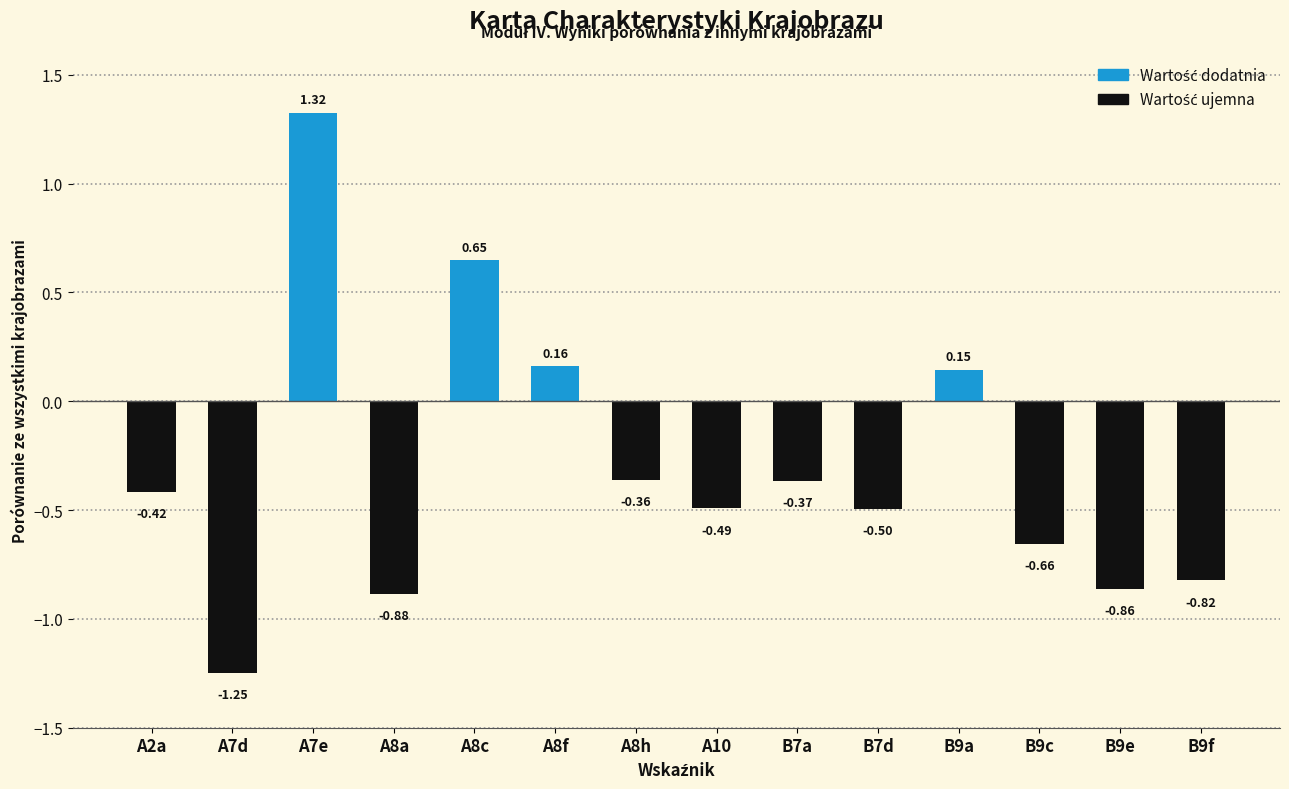

What is the difference between the maximum and second lowest values?

2.2